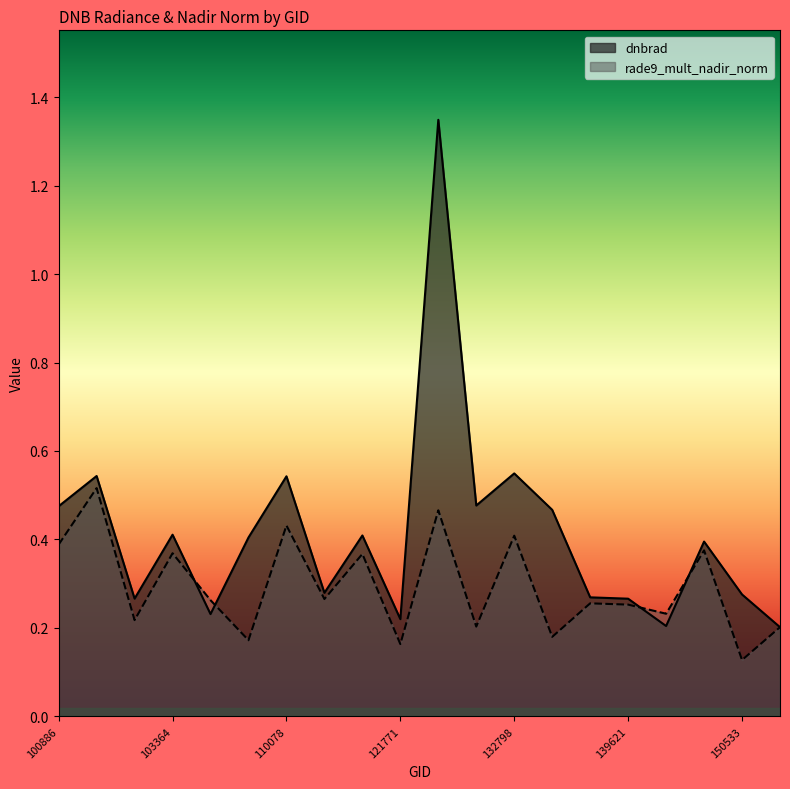

What are all the series names shown in the legend?

dnbrad, rade9_mult_nadir_norm